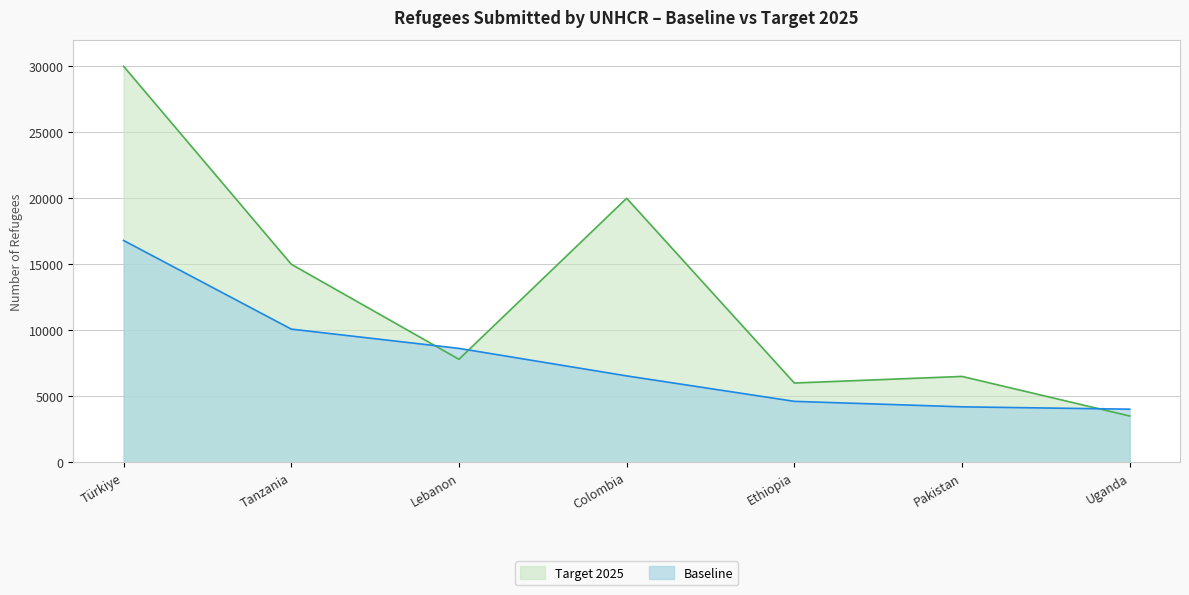

Rank the categories by Target 2025 value from lowest to highest.

Uganda, Ethiopia, Pakistan, Lebanon, Tanzania, Colombia, Türkiye